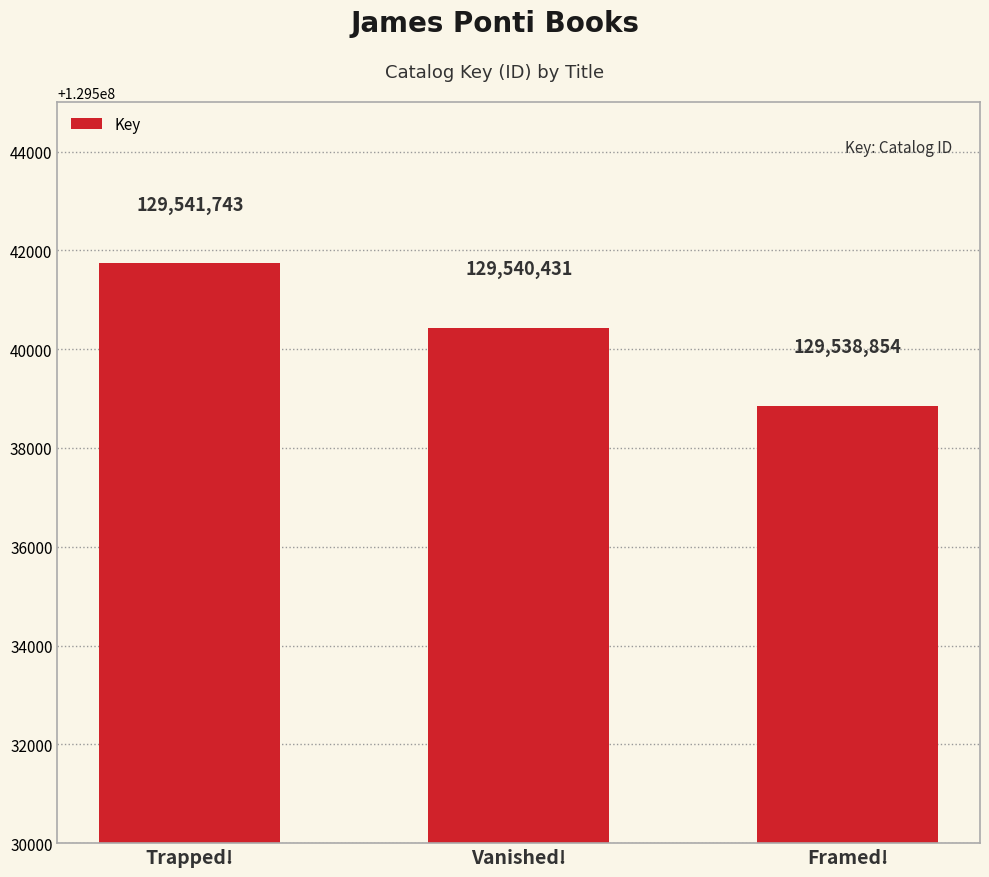

At which category does the chart reach its peak across all series?

Trapped!